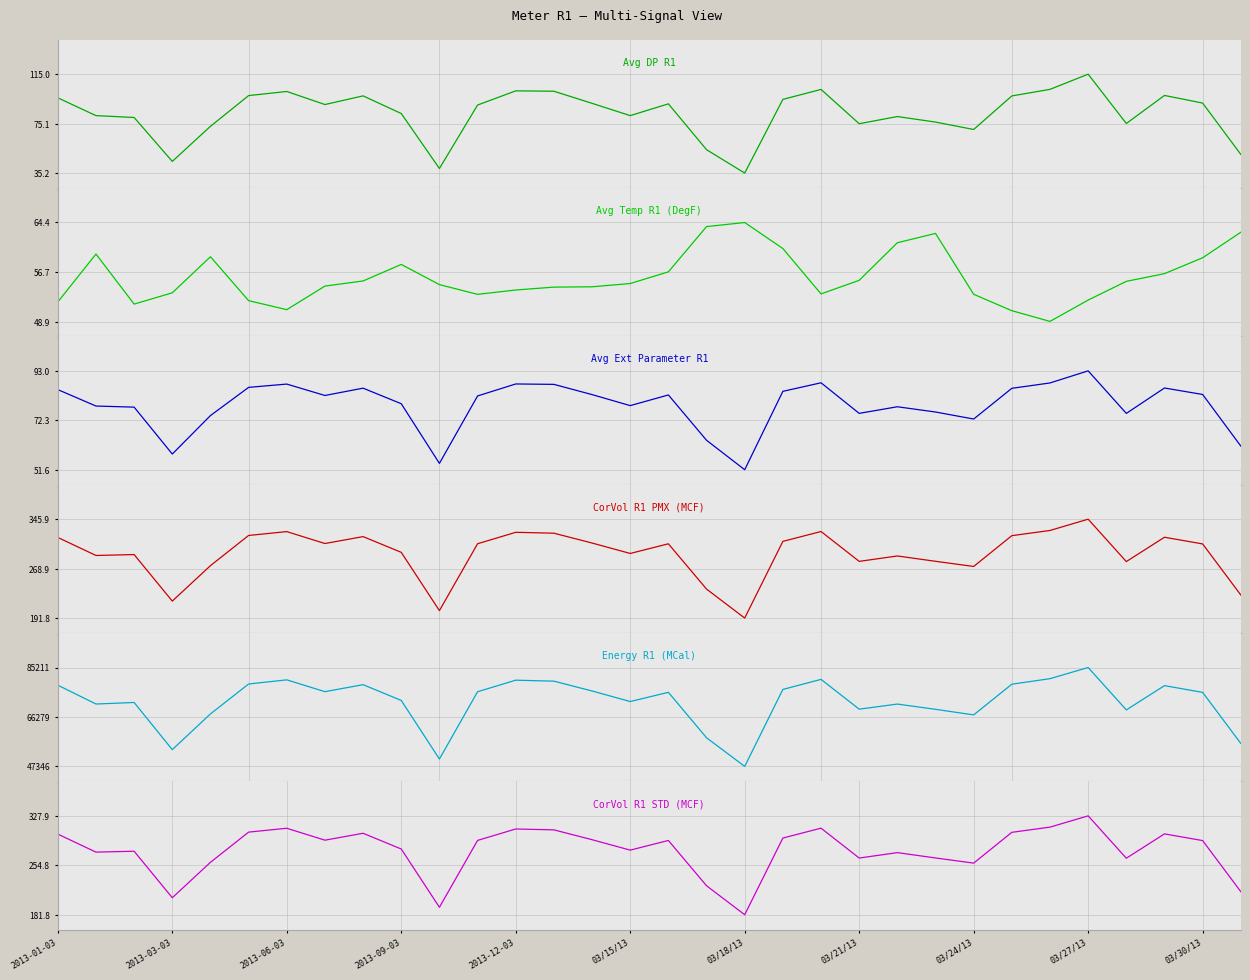

In Avg Ext Parameter R1, how many points are lower than both neighbors (excluding endpoints)?

8